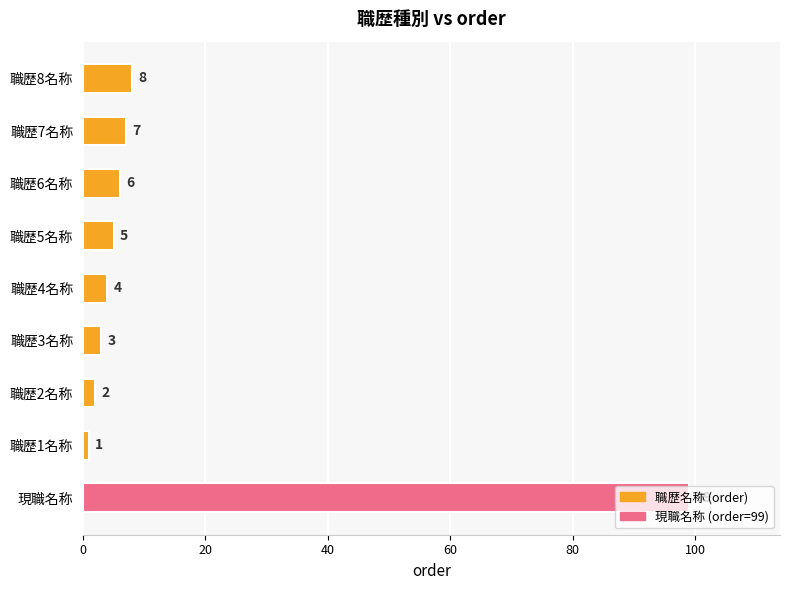

What is the greatest value displayed?

99